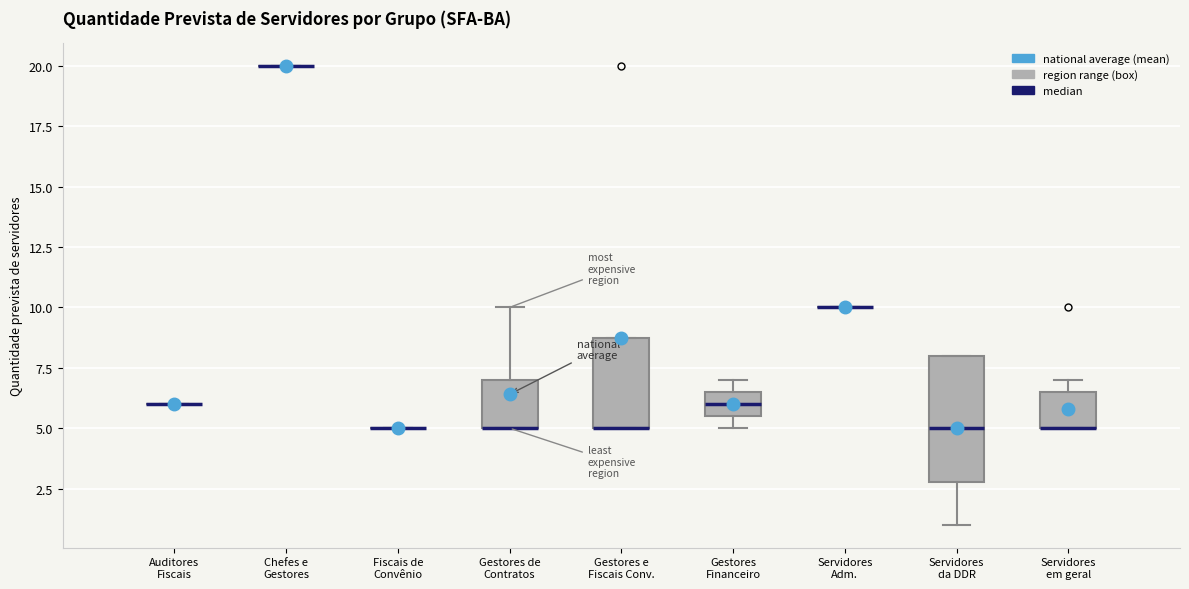

Reading left to right, read every box against the y-axis: the position of its median line, the range the box covers, and the ends of its whiskers. The values are not printed on the chart, so give them approximately, as read against the axis.

Auditores Fiscais: box collapsed to a line at 6.0, whiskers 6.0 to 6.0
Chefes e Gestores: box collapsed to a line at 20.0, whiskers 20.0 to 20.0
Fiscais de Convênio: box collapsed to a line at 5.0, whiskers 5.0 to 5.0
Gestores de Contratos: median 5.0 (drawn on the box's lower edge), box 5.0 to 7.0, whiskers 5.0 to 10.0
Gestores e Fiscais Conv.: median 5.0 (drawn on the box's lower edge), box 5.0 to 9.0, whiskers 5.0 to 9.0
Gestores Financeiro: median 6.0, box 5.5 to 6.5, whiskers 5.0 to 7.0
Servidores Adm.: box collapsed to a line at 10.0, whiskers 10.0 to 10.0
Servidores da DDR: median 5.0, box 3.0 to 8.0, whiskers 1.0 to 8.0
Servidores em geral: median 5.0 (drawn on the box's lower edge), box 5.0 to 6.5, whiskers 5.0 to 7.0